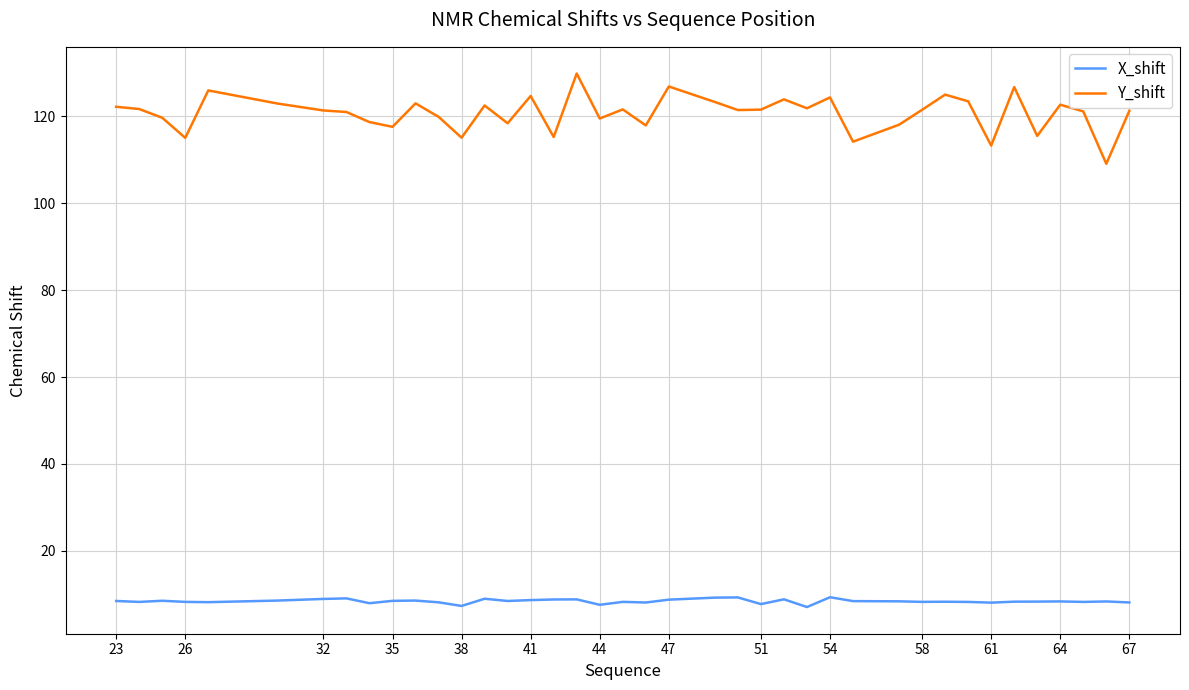

Which series has the largest total across all categories?

Y_shift